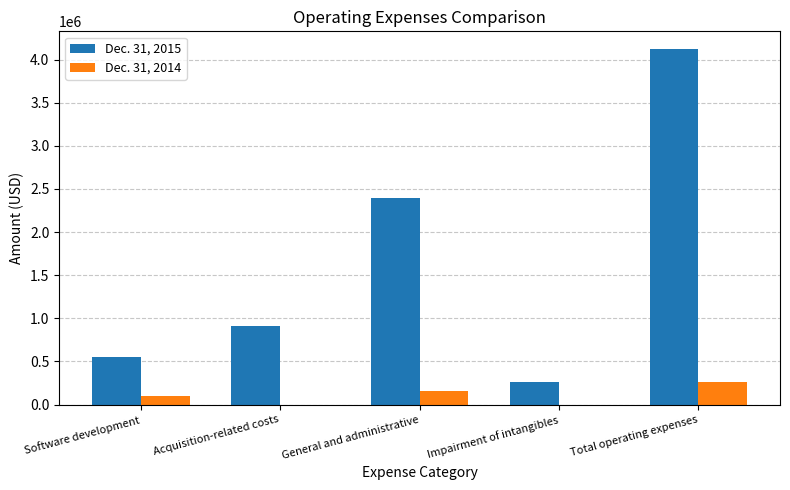

Between General and administrative and Impairment of intangibles, which series saw the biggest shift?

Dec. 31, 2015